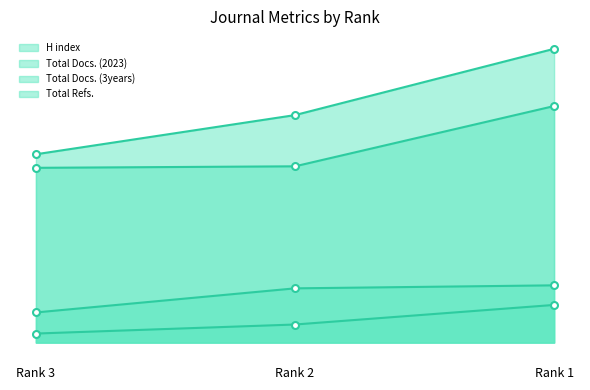

The value of Total Docs. (2023) at Rank 2 is 12. True or false?

True